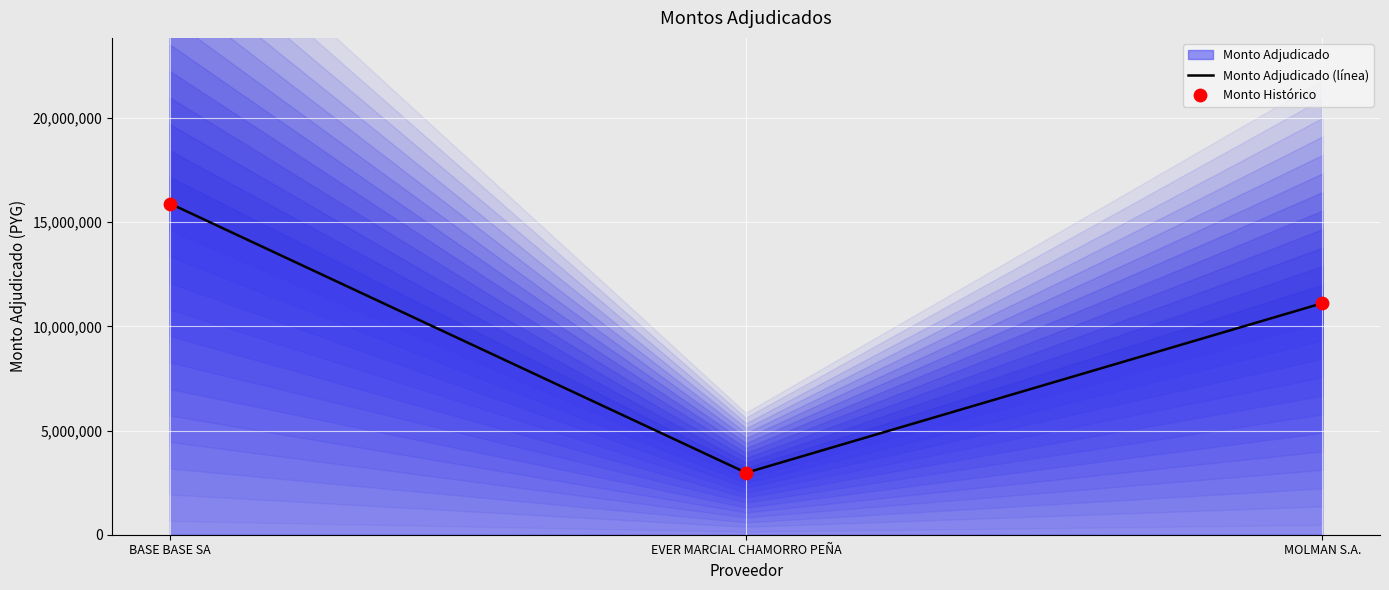

At which category is the sum across all series the highest?

BASE BASE SA